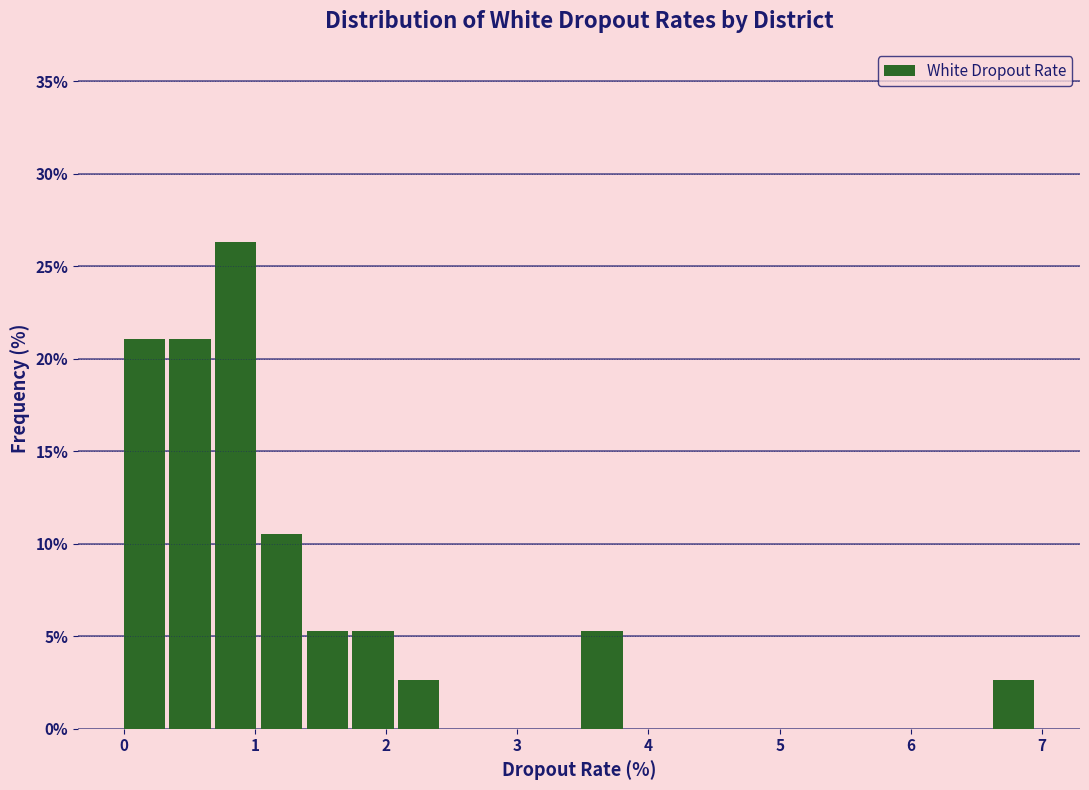

Read against the x-axis, roughly where is the centre of the tallest bar?

0.9